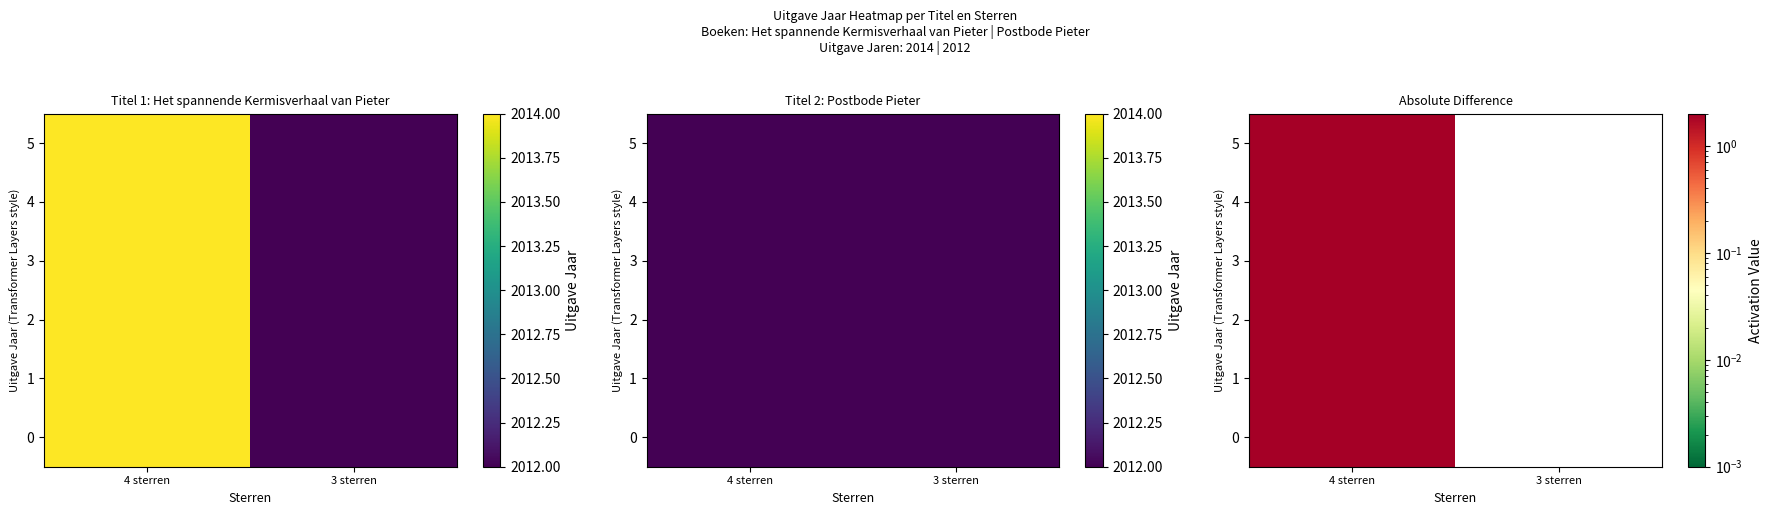

How many data points does each series have?

2